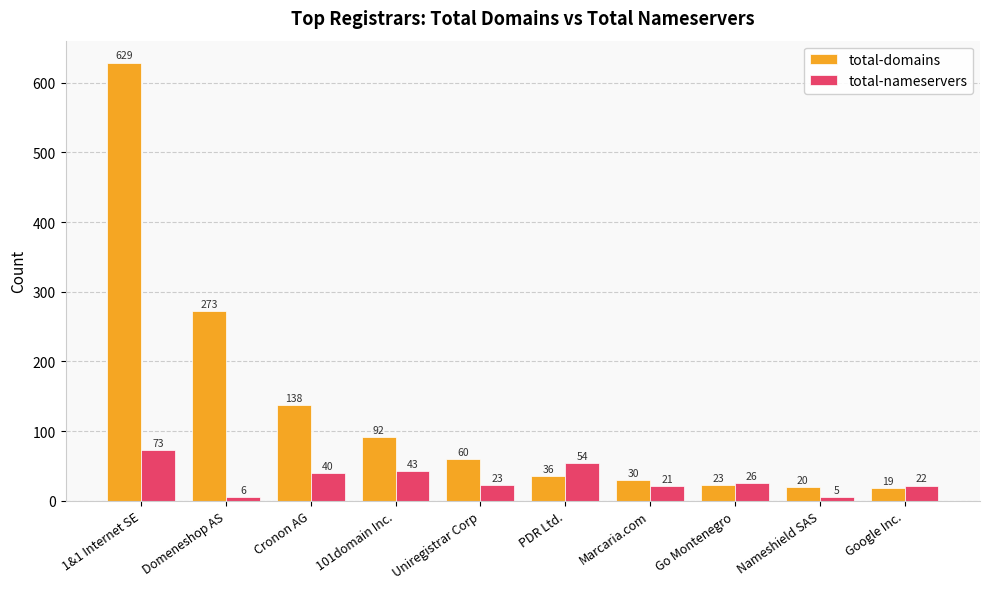

What is the difference between the total-nameservers values at 1&1 Internet SE and Uniregistrar Corp?

50